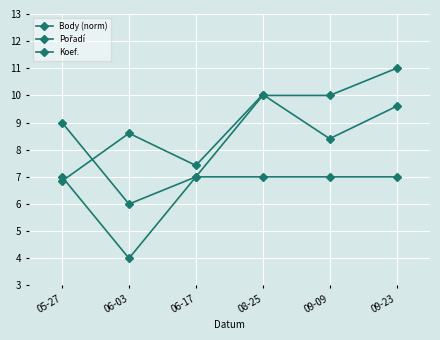

The value of Body (norm) at 09-23 is 14.4. True or false?

False